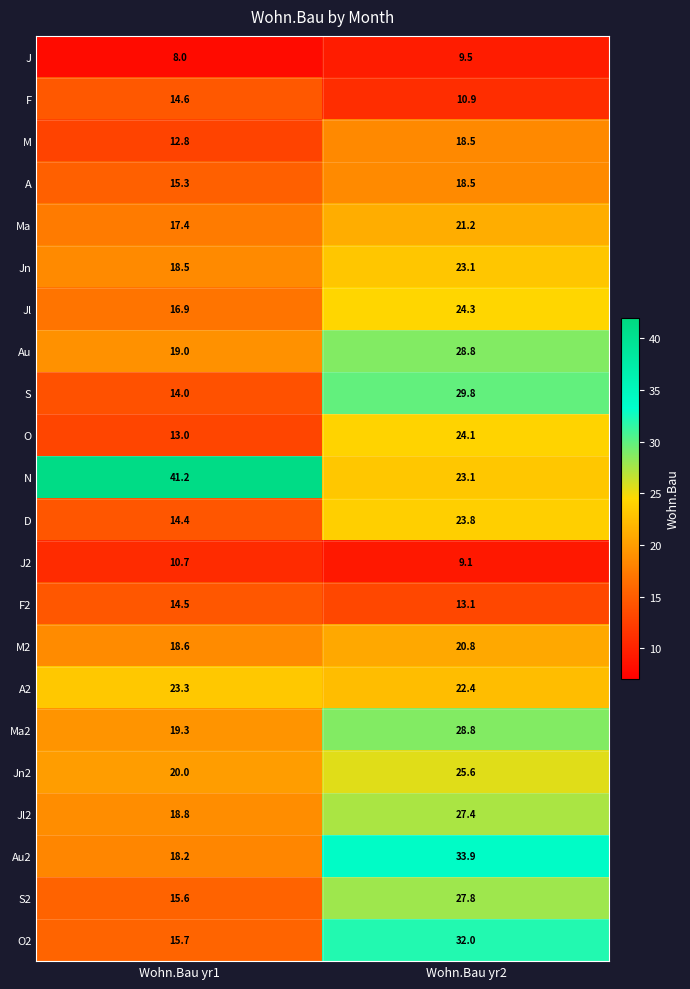

At which category does the chart reach its peak across all series?

Wohn.Bau yr1